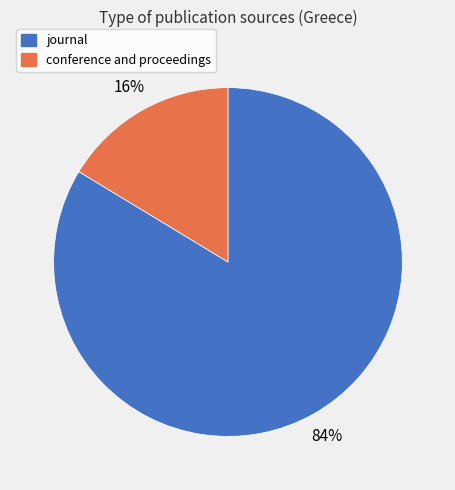

The conference and proceedings slice represents 16% of the pie. True or false?

True